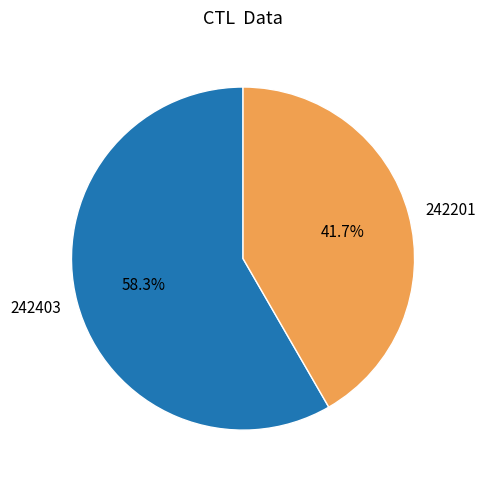

The 242403 slice represents 64% of the pie. True or false?

False